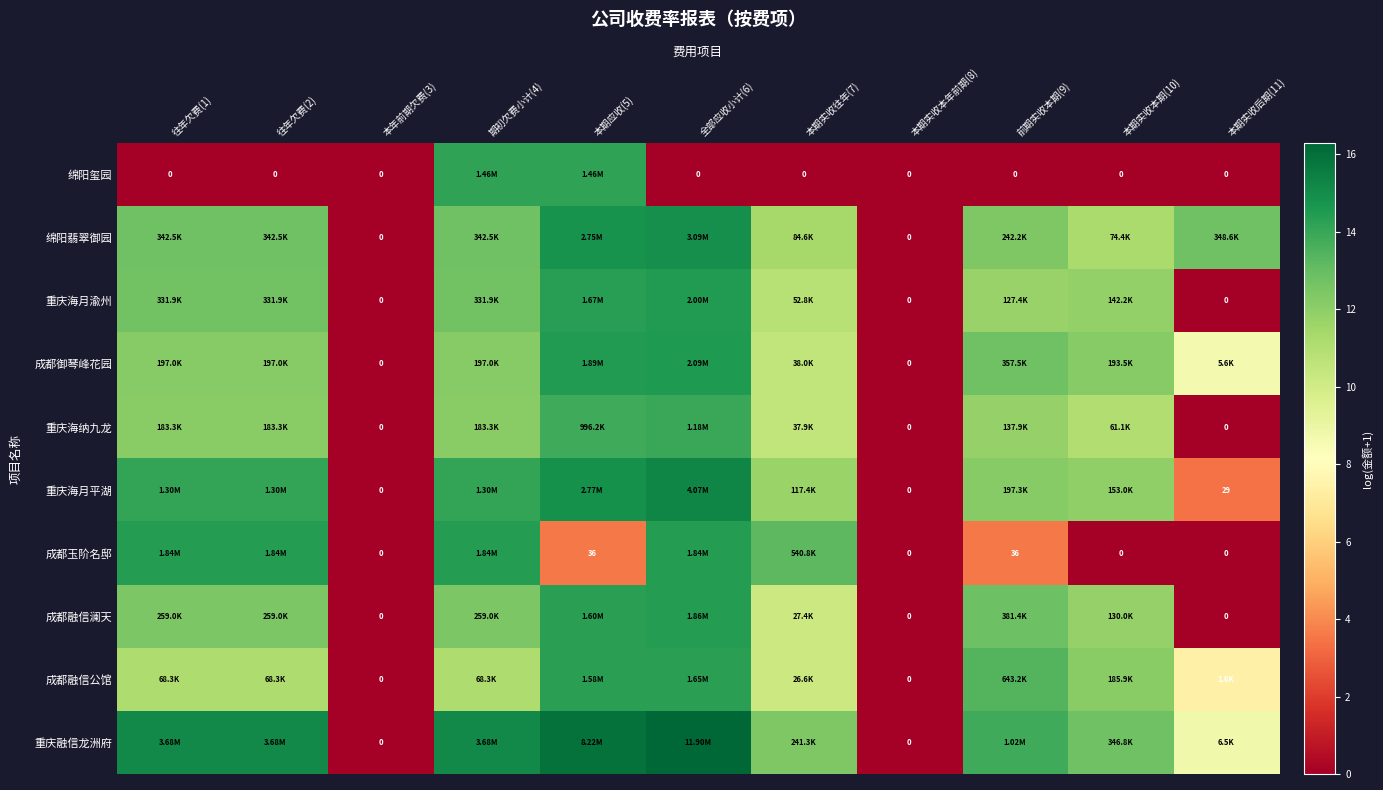

How many data points does each series have?

11